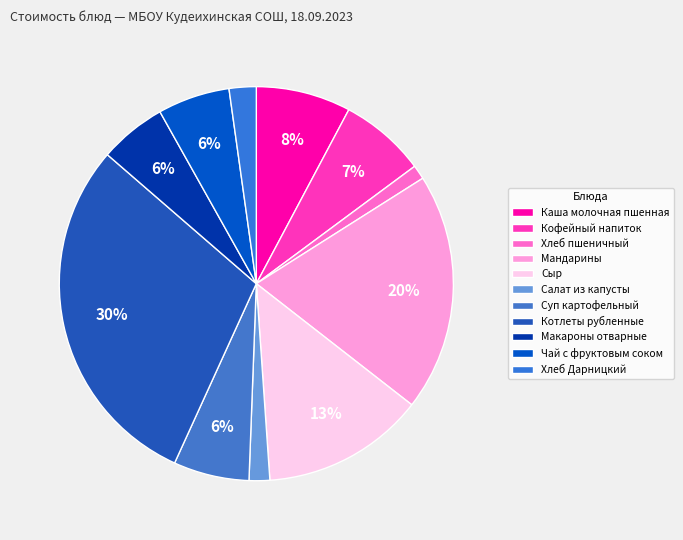

Count the number of slices in the pie.

11